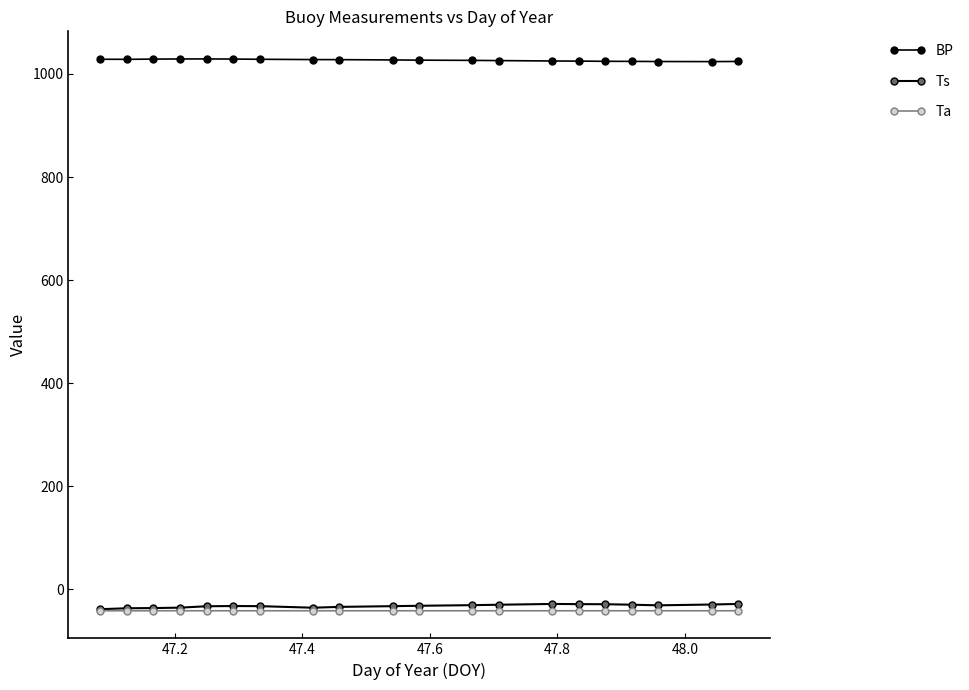

What is the sum of all Ta values?

-826.0